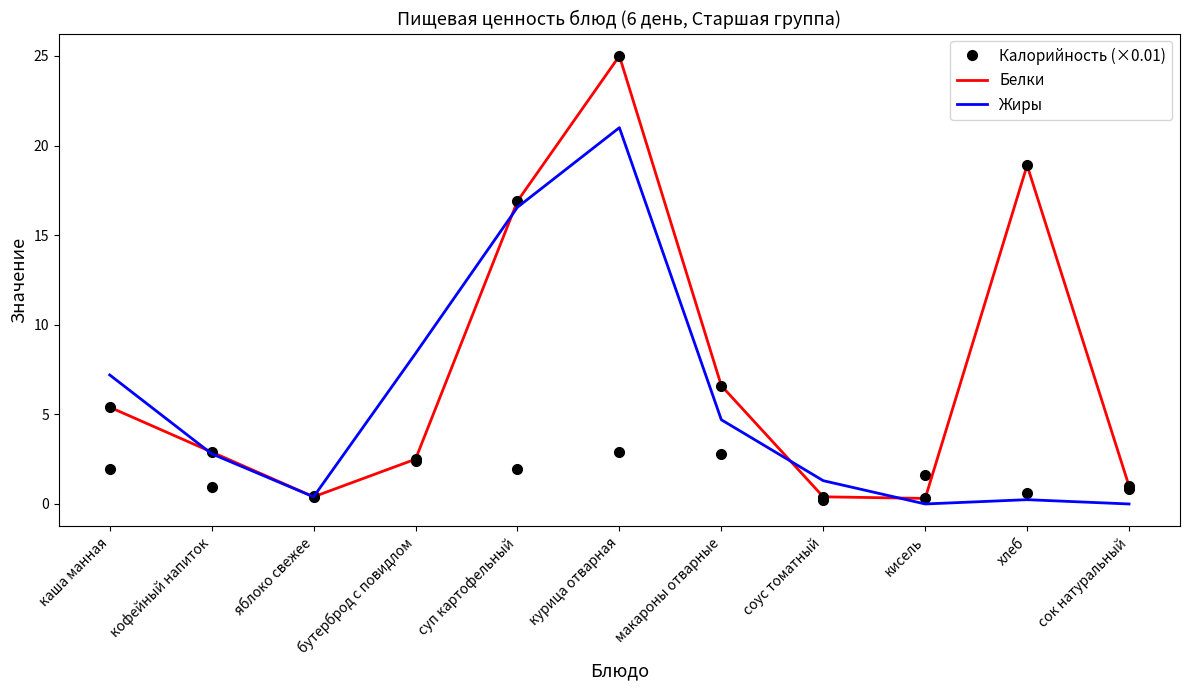

What position from the right is кофейный напиток?

10